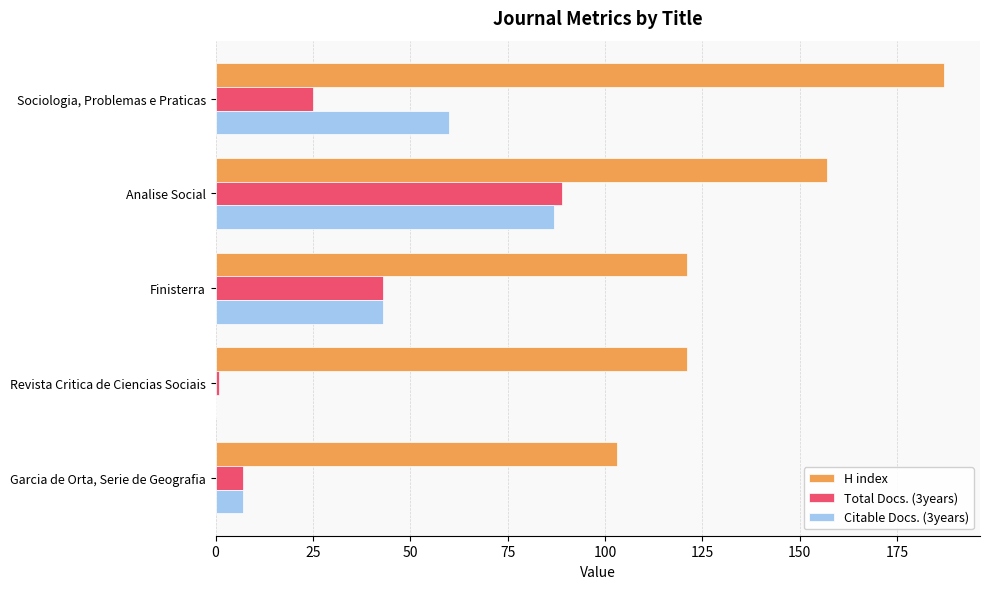

How many data points does each series have?

5